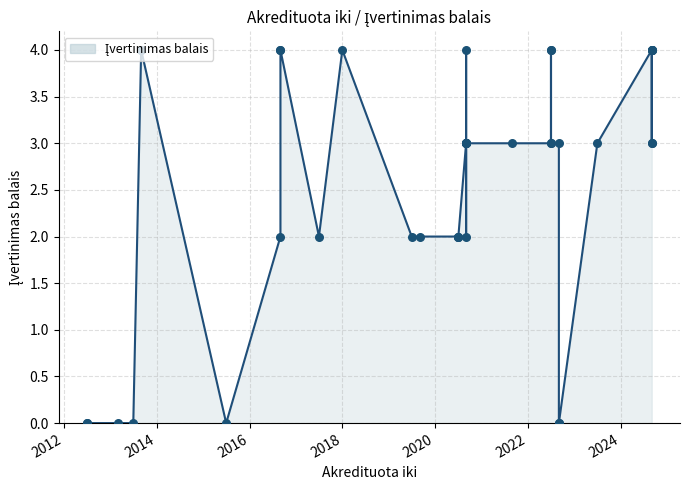

What is the ratio of the value at 2020-08-31 to the value at 2022-06-30?

0.8